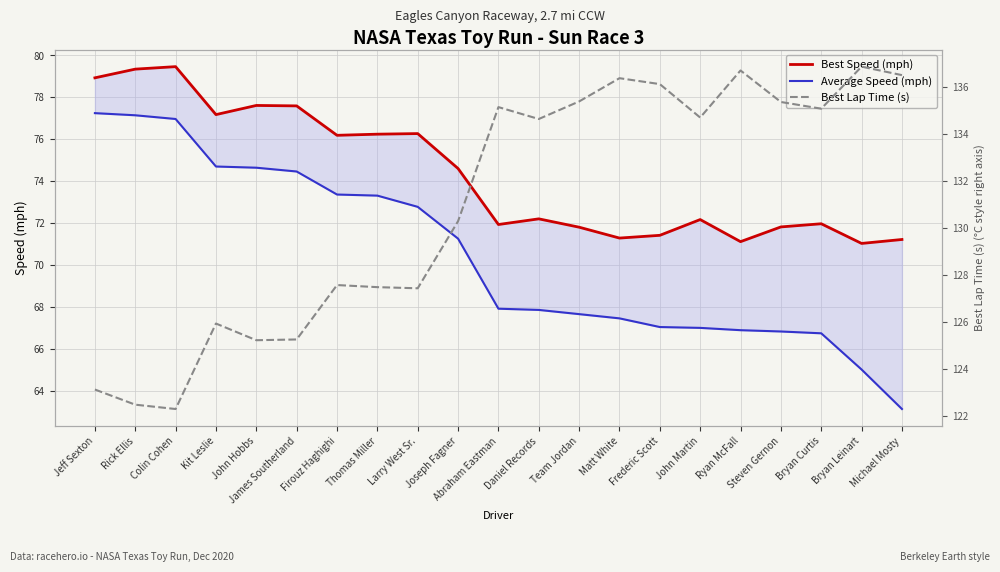

At which category does Best Speed (mph) reach its first local peak?

Colin Cohen